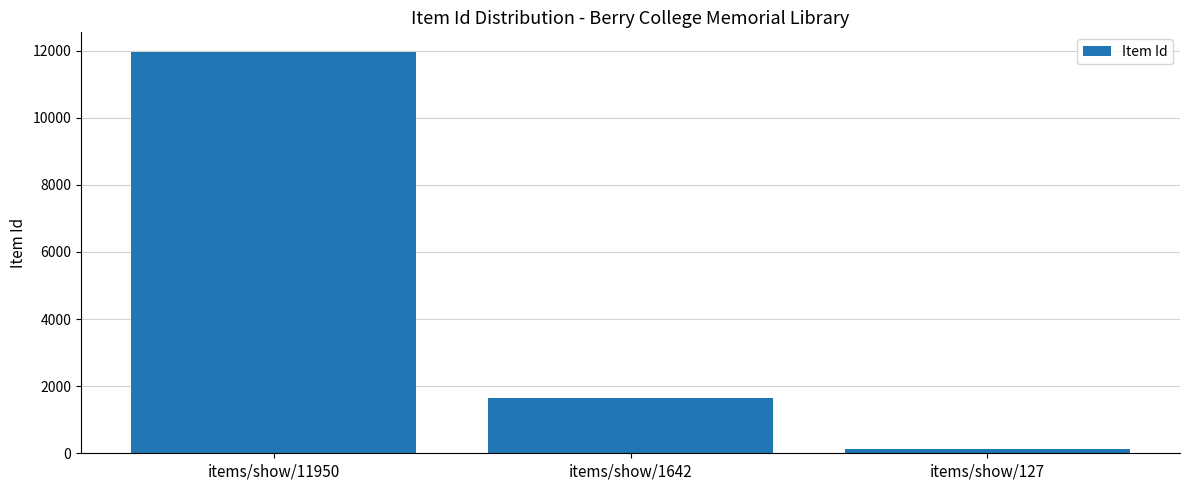

True or false: the data shows 11950 at items/show/11950.

True